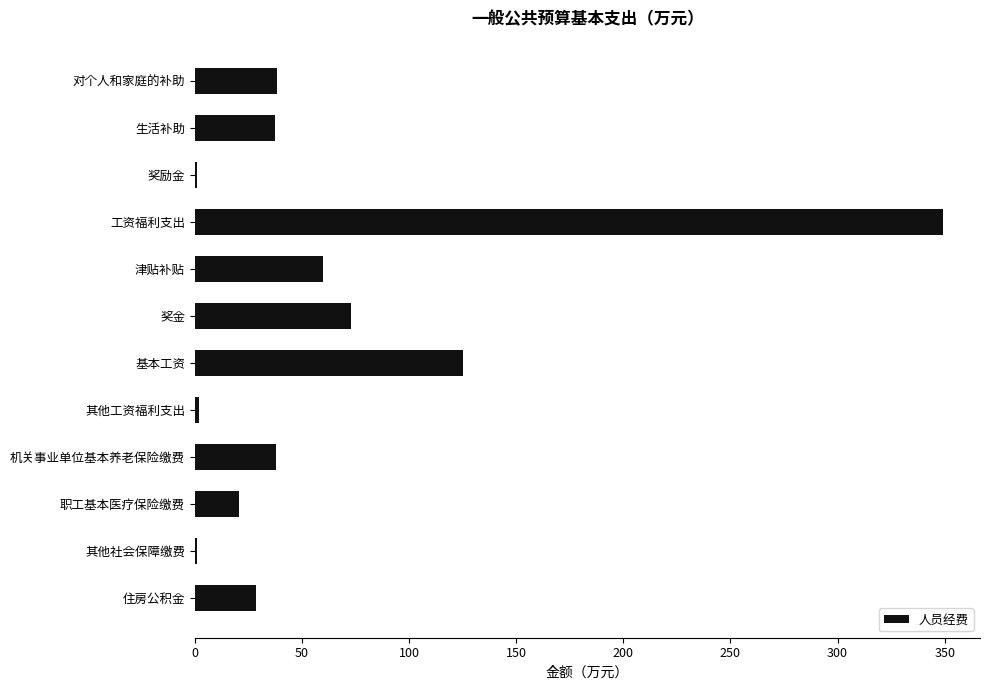

What is the sum of all values?

775.3